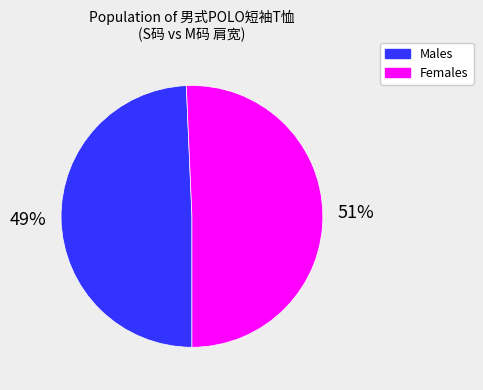

To the nearest percent, what is the average slice percentage?

50%